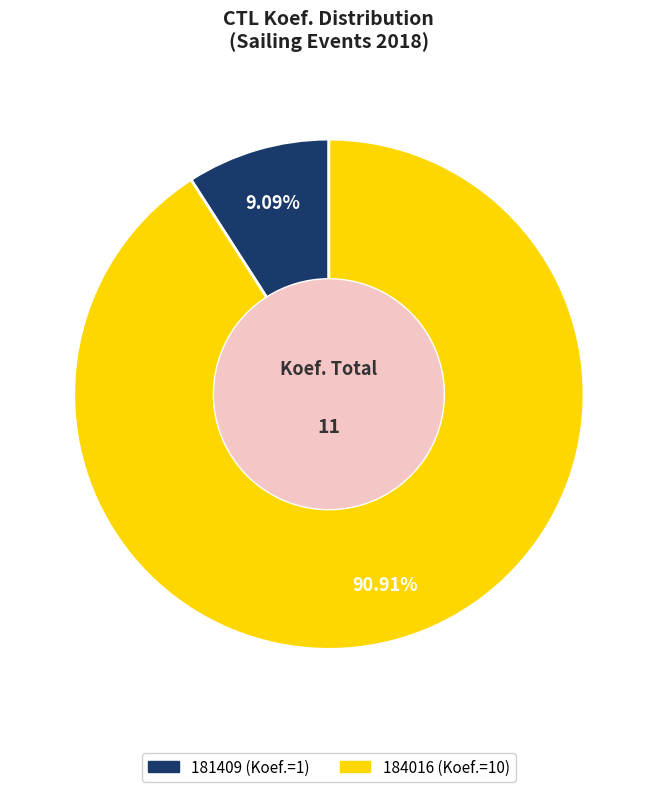

Combined, what portion of the pie is 184016 and 181409?

100.0%